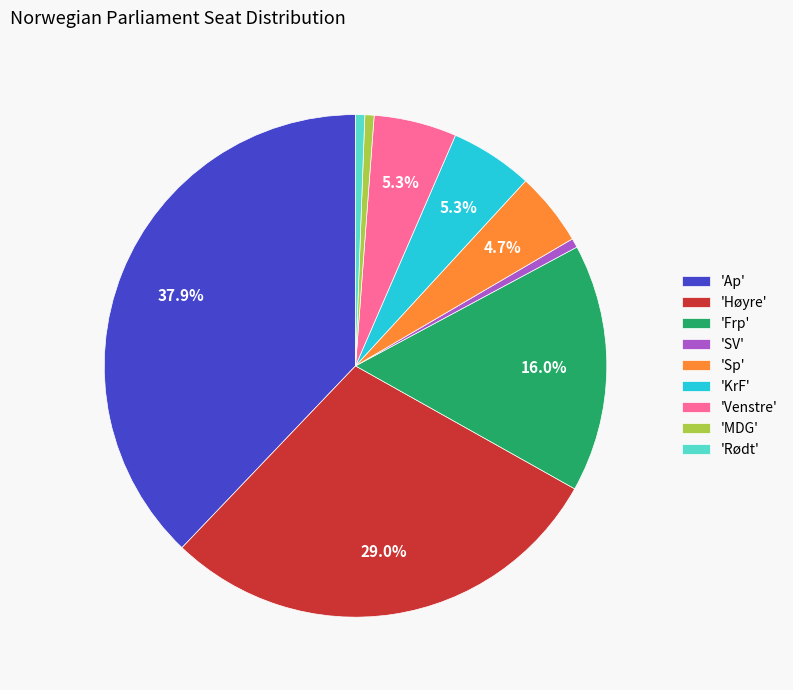

Which slice is the largest?

'Ap'